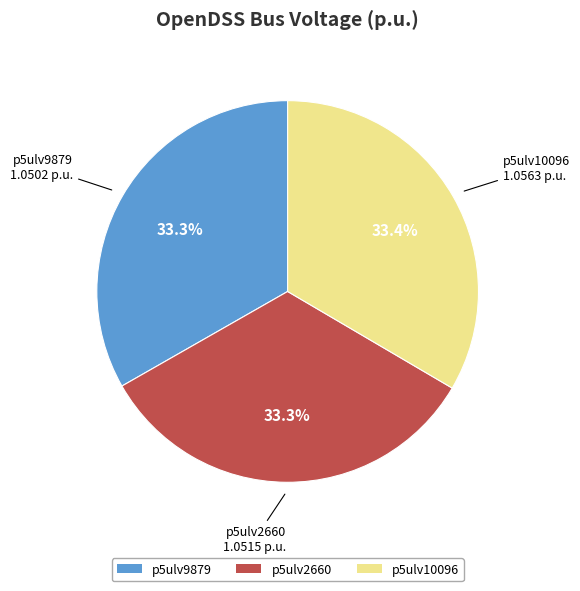

To the nearest percent, what percentage of the pie is p5ulv10096?

33%